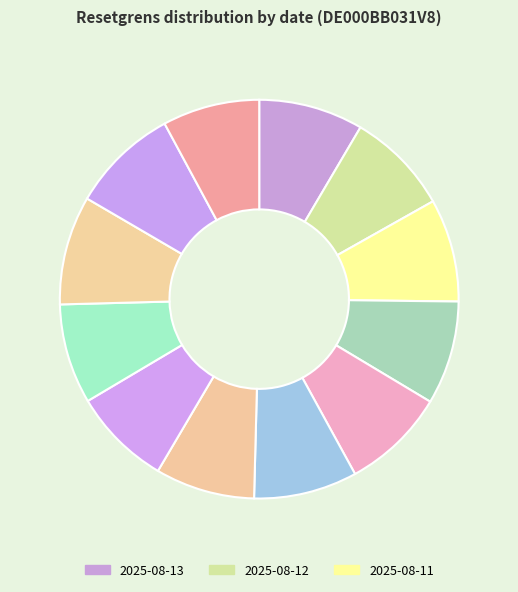

How many slices are in this pie chart?

12